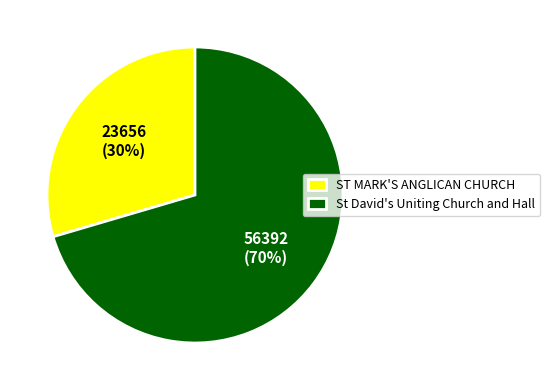

How many slices are in this pie chart?

2